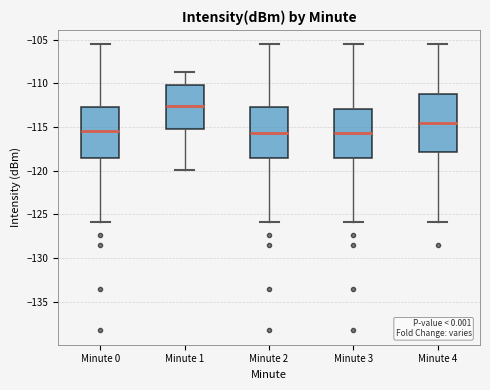

Where does the median line of the box for Minute 0 sit on the y-axis? The values are not printed on the chart, so give them approximately, as read against the axis.

-115.5